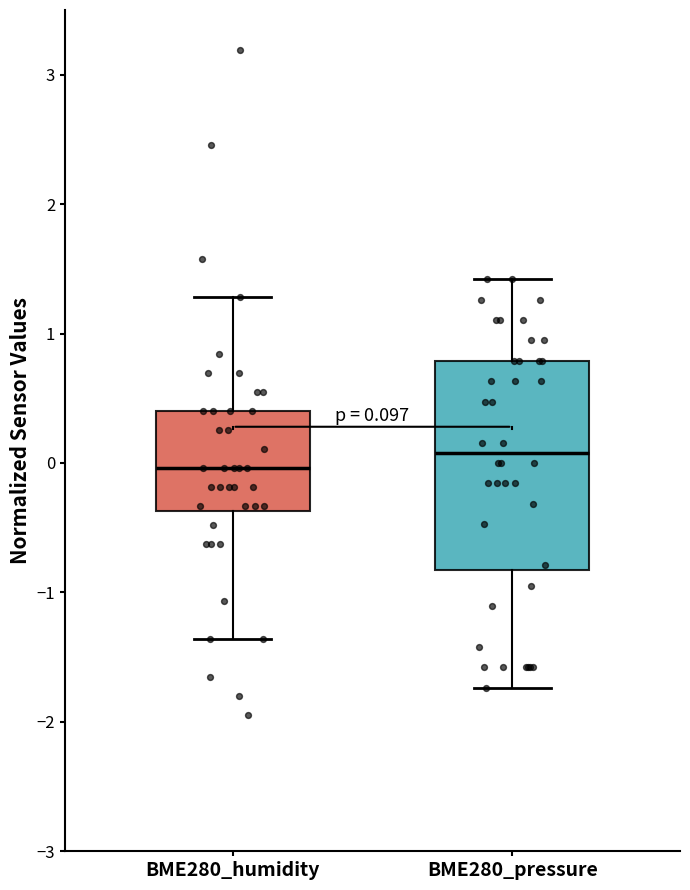

Which box is the tallest, from its lower edge to its upper edge?

BME280_pressure